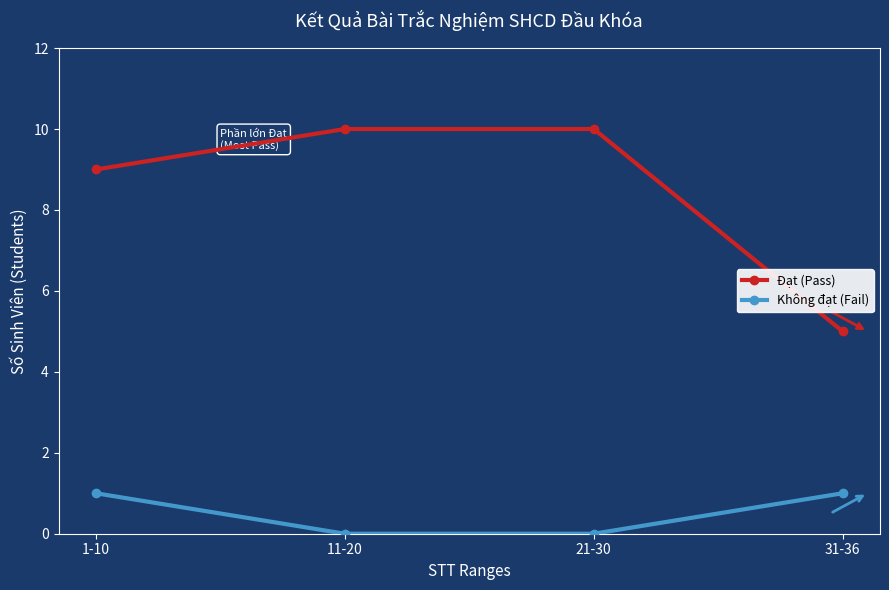

Rank the series at 11-20 from lowest to highest value.

Không đạt (Fail), Đạt (Pass)